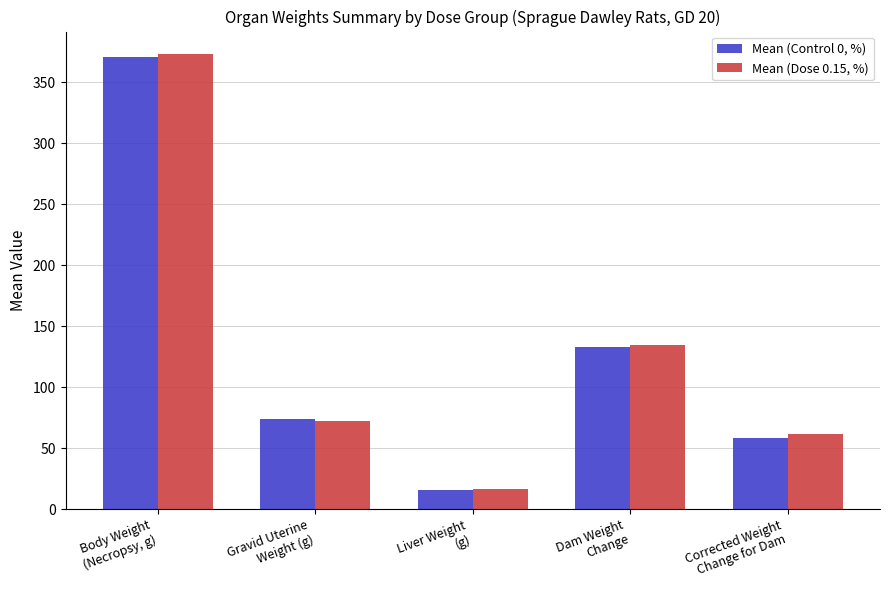

What is the difference between the Mean (Dose 0.15, %) values at Corrected Weight
Change for Dam and Body Weight
(Necropsy, g)?

311.1